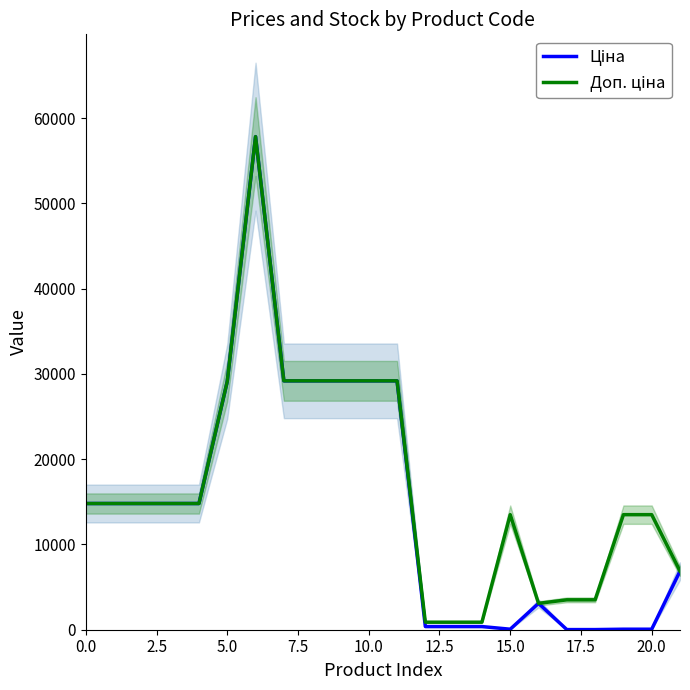

Is it true that Доп. ціна equals 42825.7 at 22.5?

False